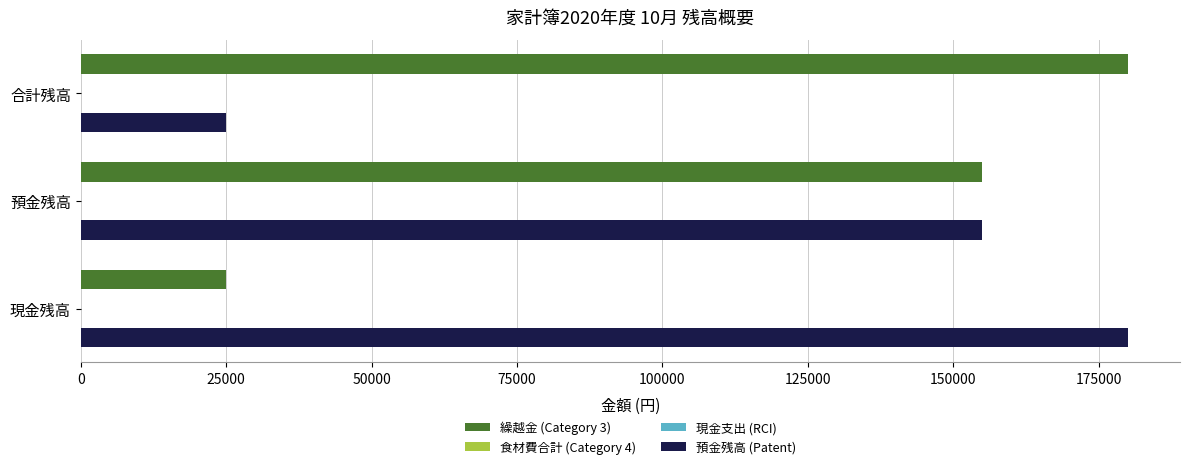

What is the value of the 現金支出 (RCI) bar at the 1st from the left?

0.2